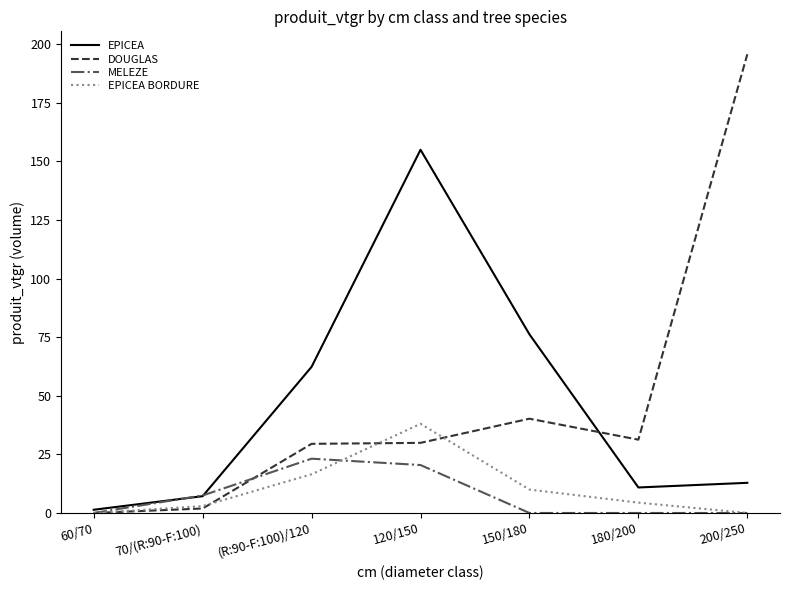

List the labels in order of EPICEA value, smallest first.

60/70, 70/(R:90-F:100), 180/200, 200/250, (R:90-F:100)/120, 150/180, 120/150